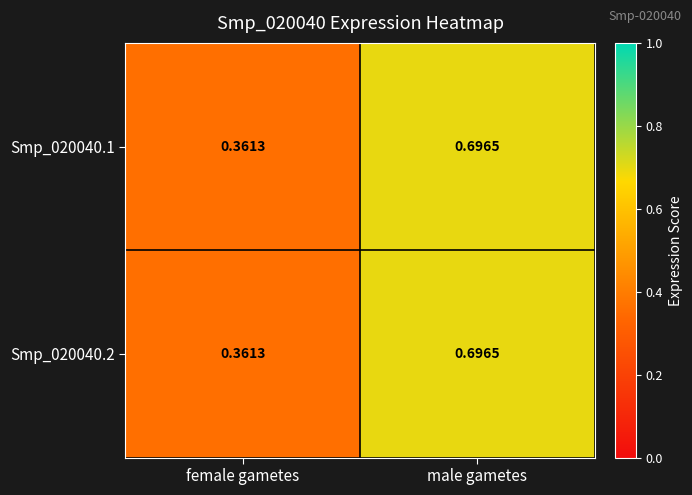

At which category is the sum across all series the highest?

male gametes